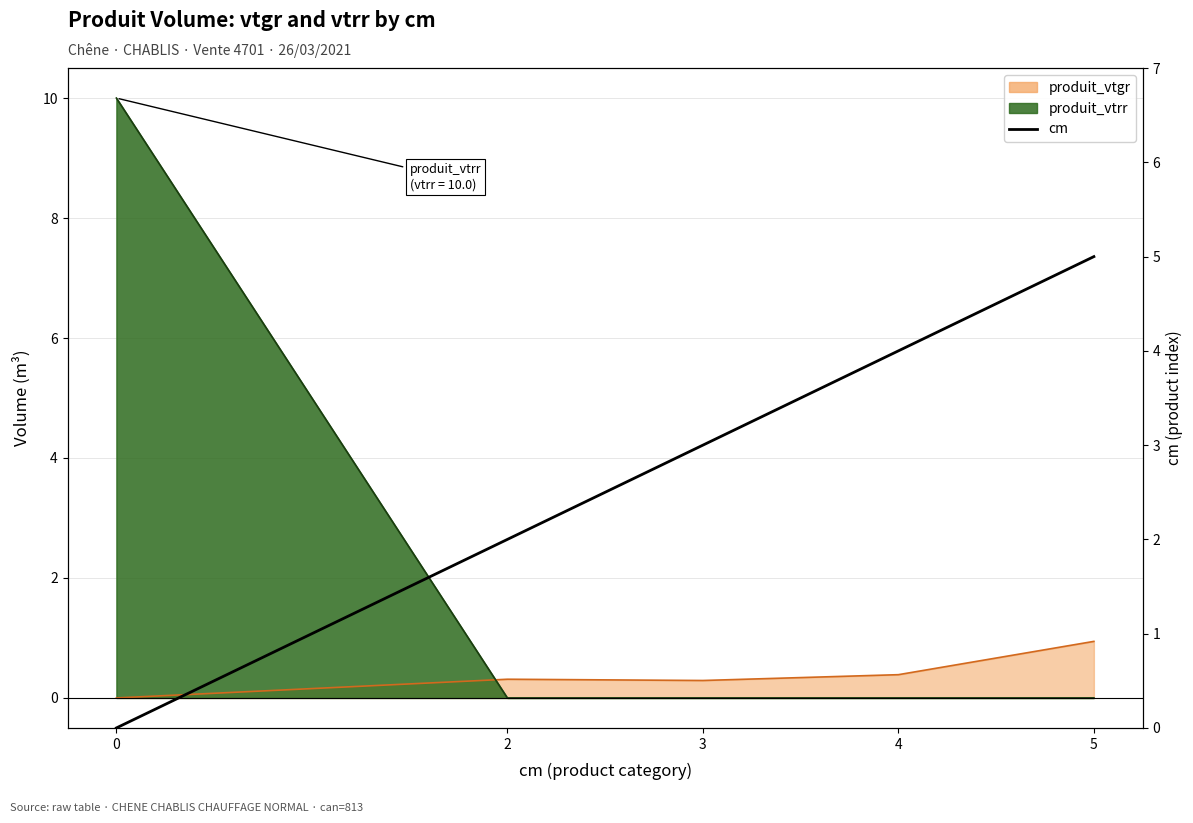

The value at 5 is 2. True or false?

False